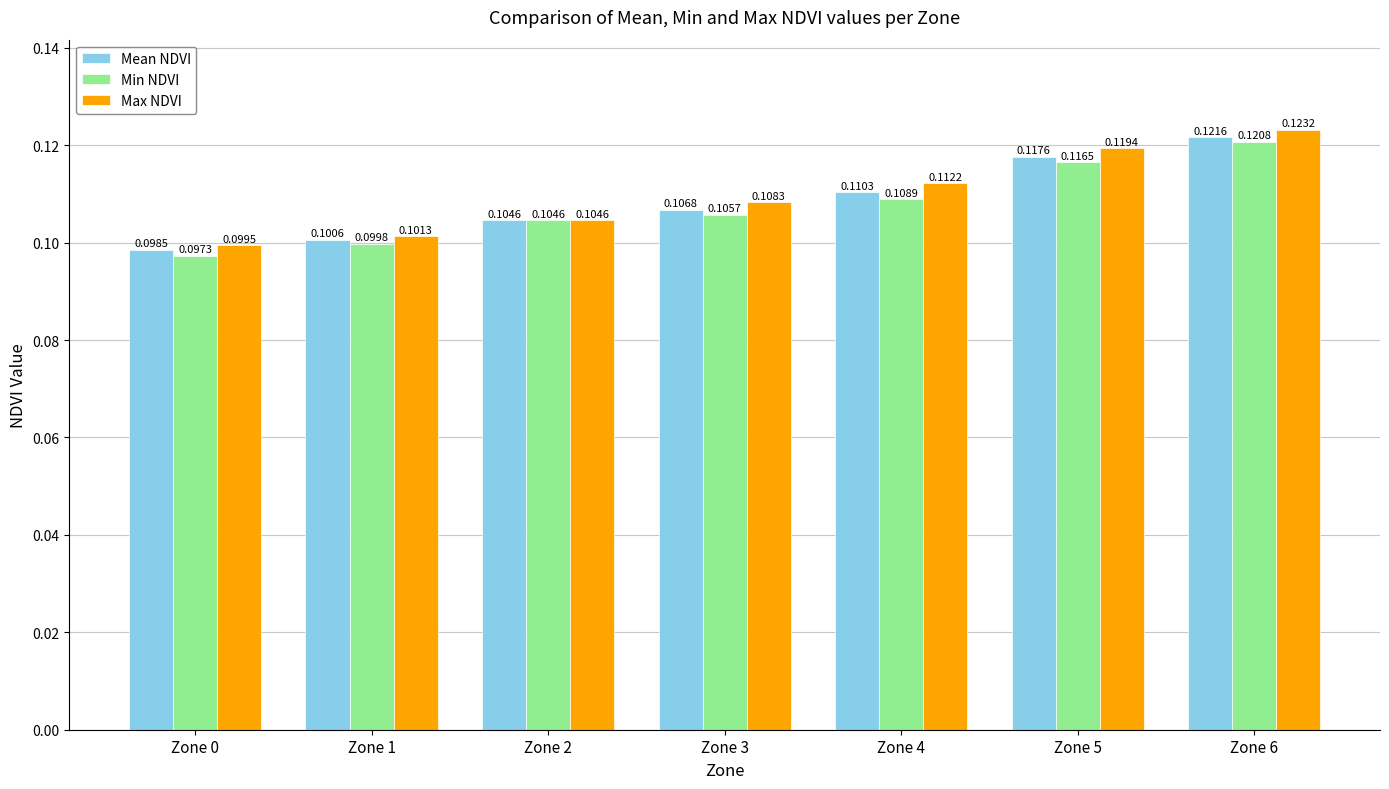

At Zone 3, list the series in order from largest to smallest.

Max NDVI, Mean NDVI, Min NDVI